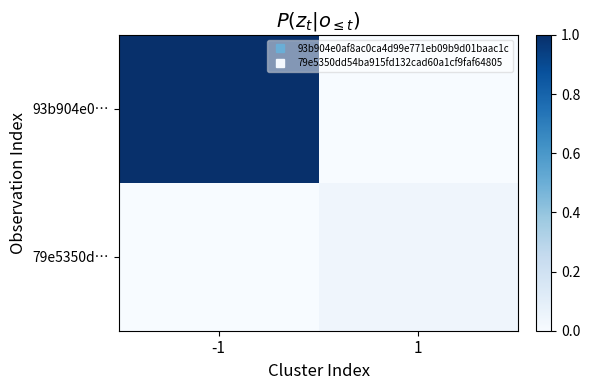

At which category is the sum across all series the highest?

-1